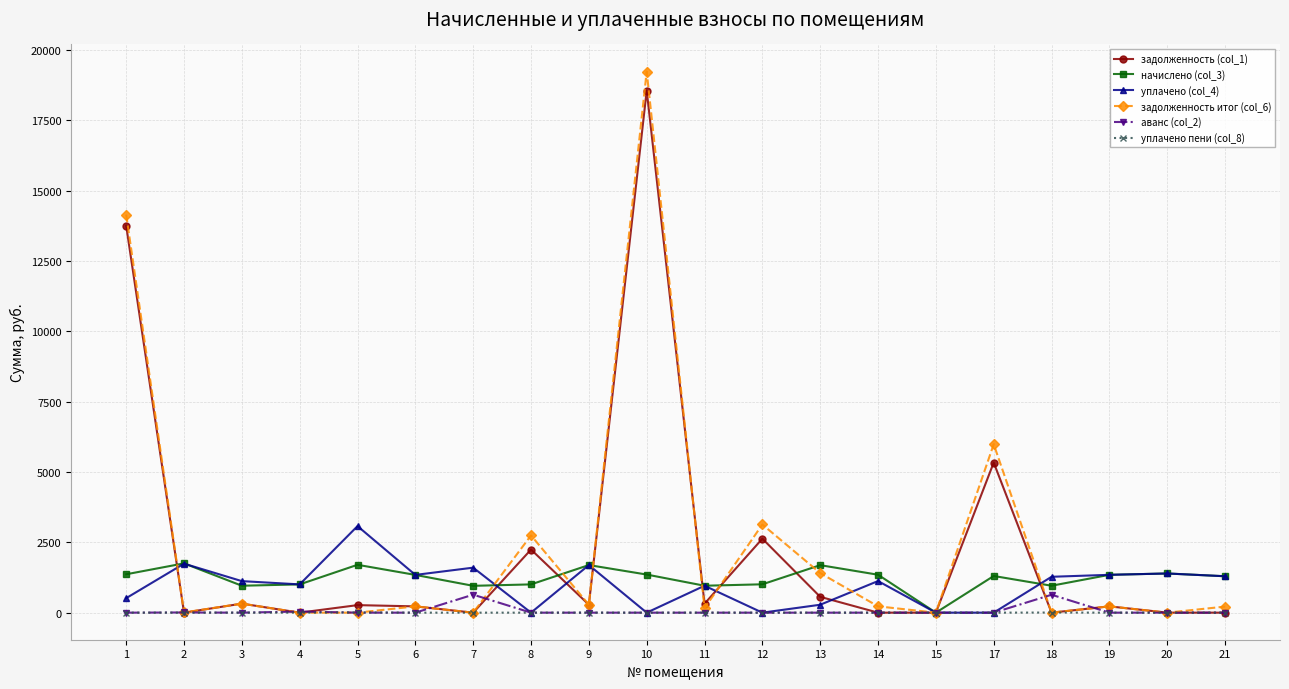

How many categories are shown in the chart?

20